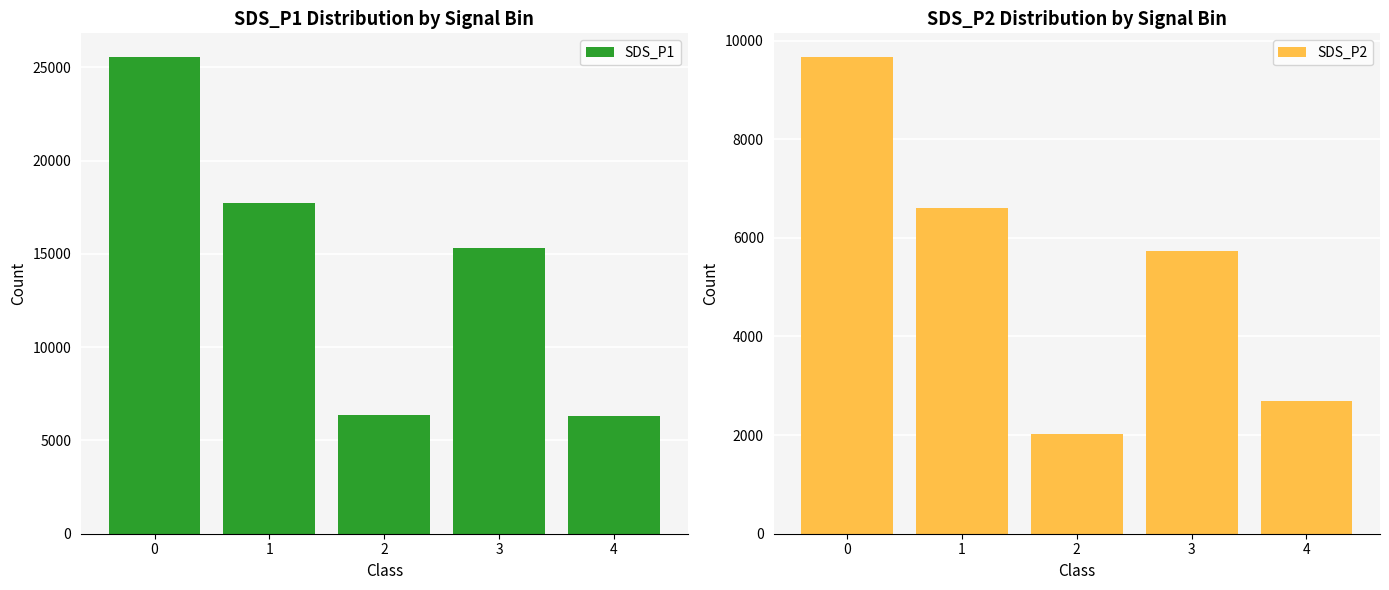

What is the average value of the SDS_P2 series?

5347